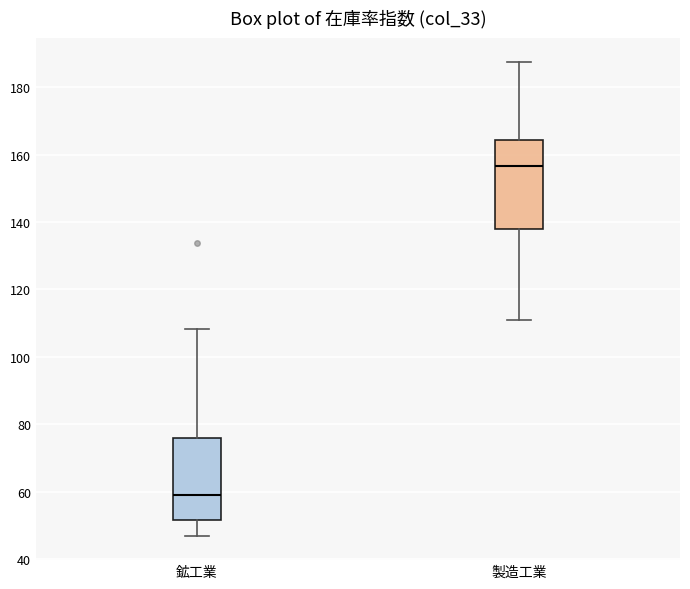

Reading left to right, transcribe this box plot: for each box, give where its median line is, the range the box spans, and where its two whiskers end, as read against the y-axis. The values are not printed on the chart, so give them approximately, as read against the axis.

鉱工業: median 60, box 52 to 76, whiskers 46 to 108
製造工業: median 156, box 138 to 164, whiskers 110 to 188